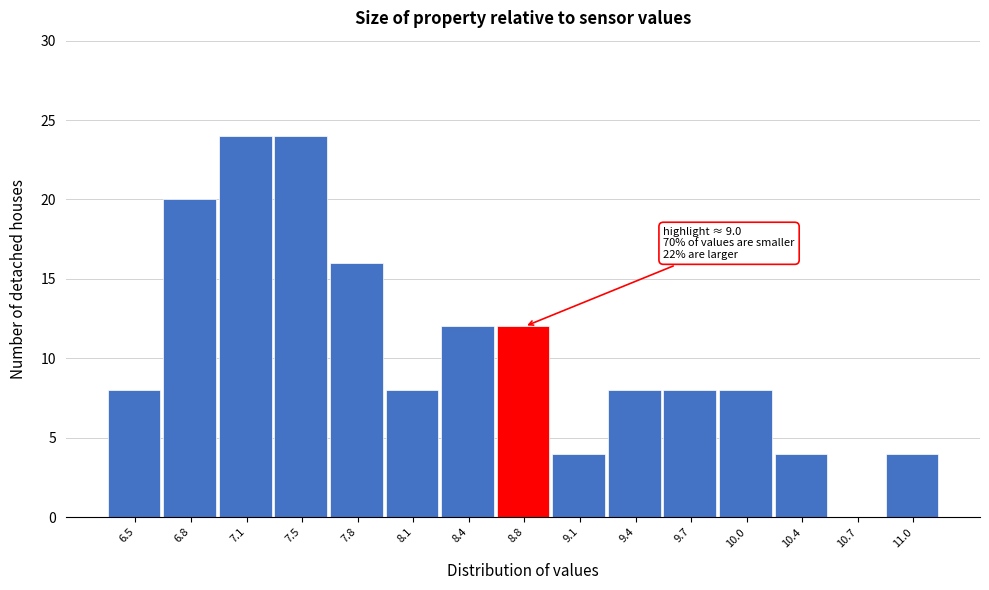

Reading left to right, extract all data points from this chart.

6.5=8	6.8=20	7.1=24	7.5=24	7.8=16	8.1=8	8.4=12	8.8=12	9.1=4	9.4=8	9.7=8	10.0=8	10.4=4	10.7=0	11.0=4